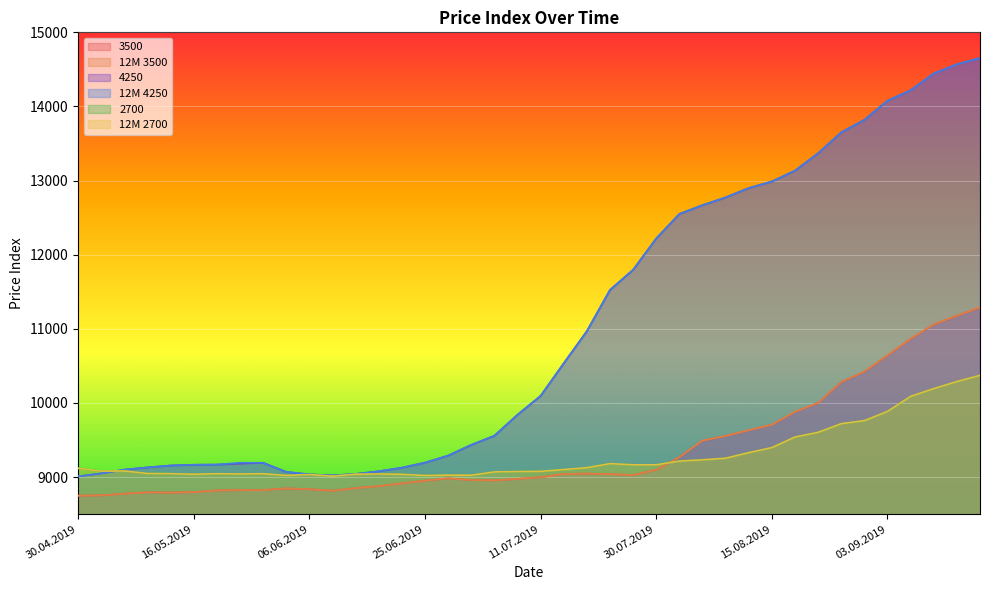

What is the value of the 2700 point at the 37th from the left?

10089